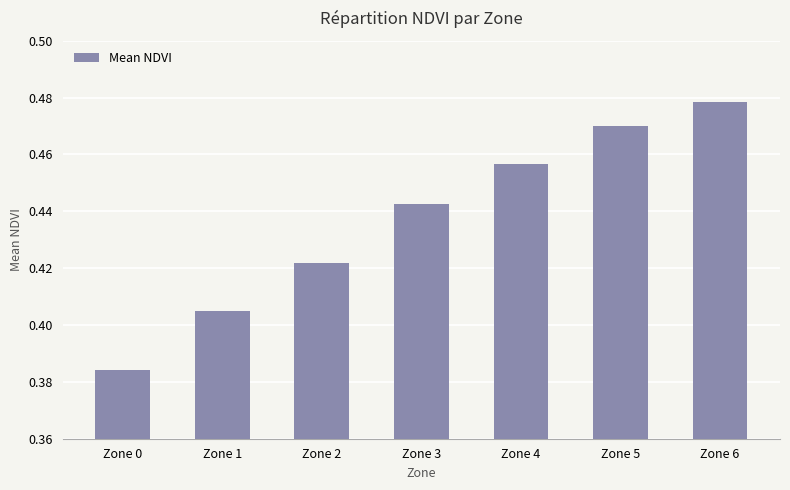

At which category does the chart reach its peak across all series?

Zone 6